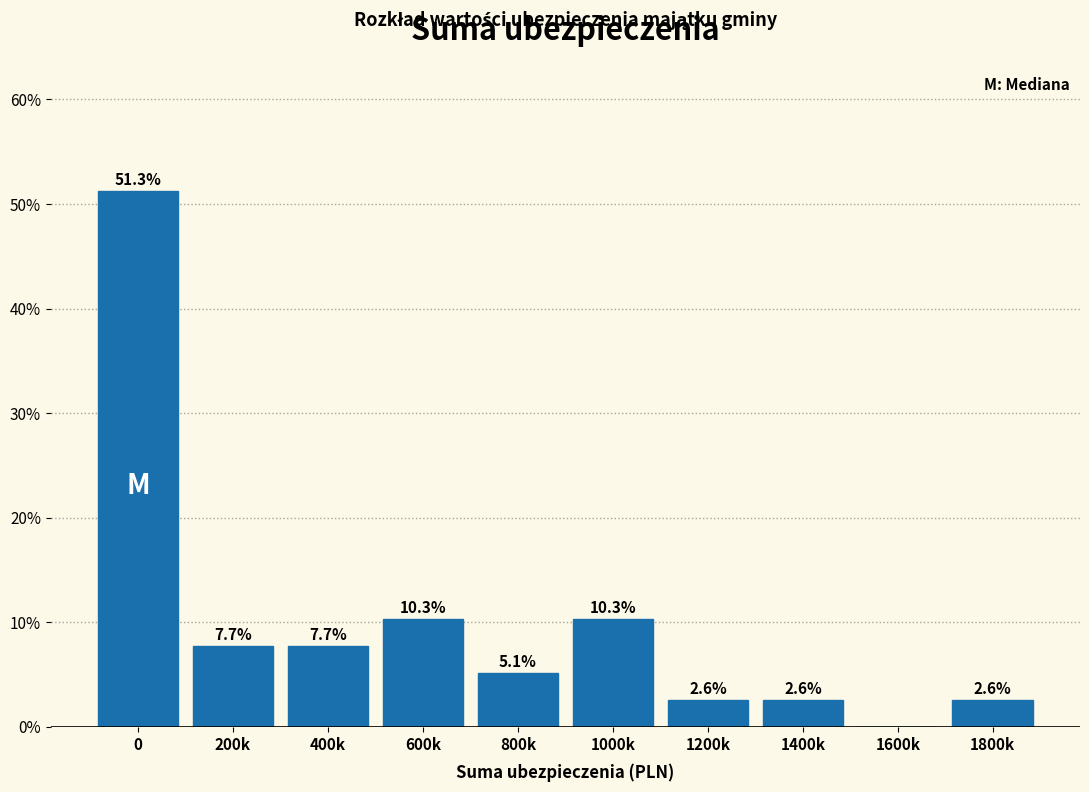

Reading left to right, transcribe all the data shown in this chart.

0=51.3	200k=7.7	400k=7.7	600k=10.3	800k=5.1	1000k=10.3	1200k=2.6	1400k=2.6	1600k=0.0	1800k=2.6